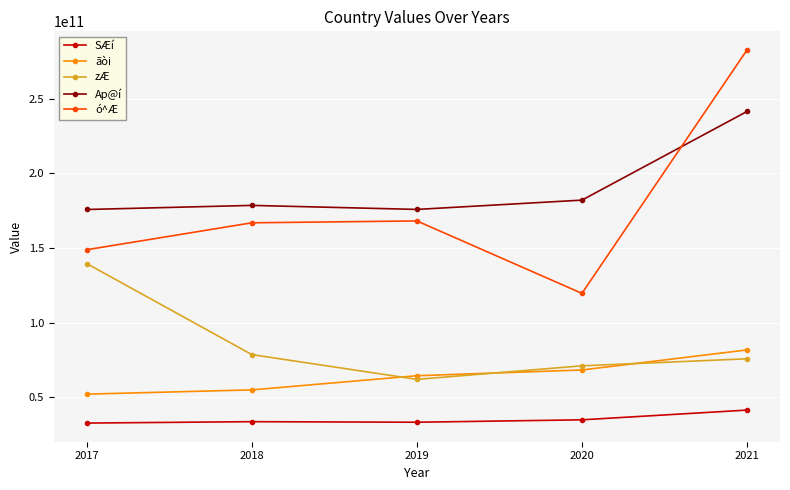

What is the average value of the Ap@í series?

190758189238